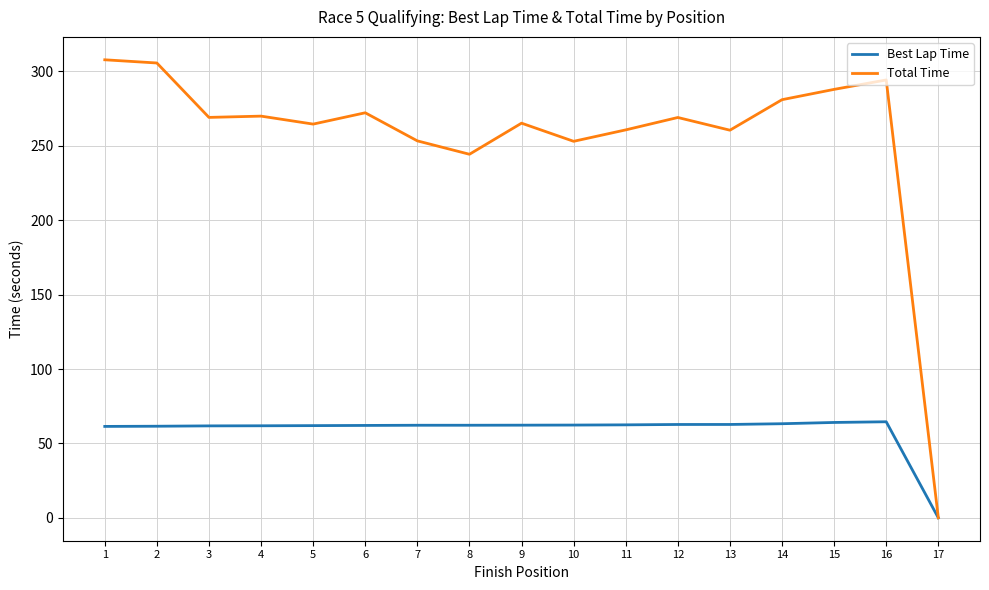

What are all the series names shown in the legend?

Best Lap Time, Total Time